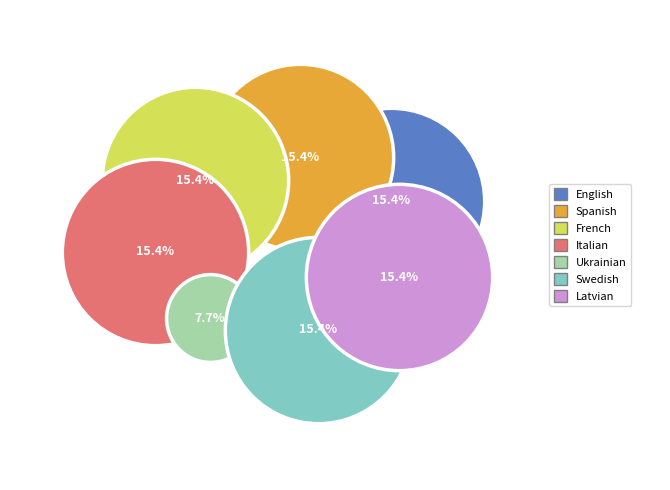

What percentage is the Italian slice, to the nearest percent?

15%